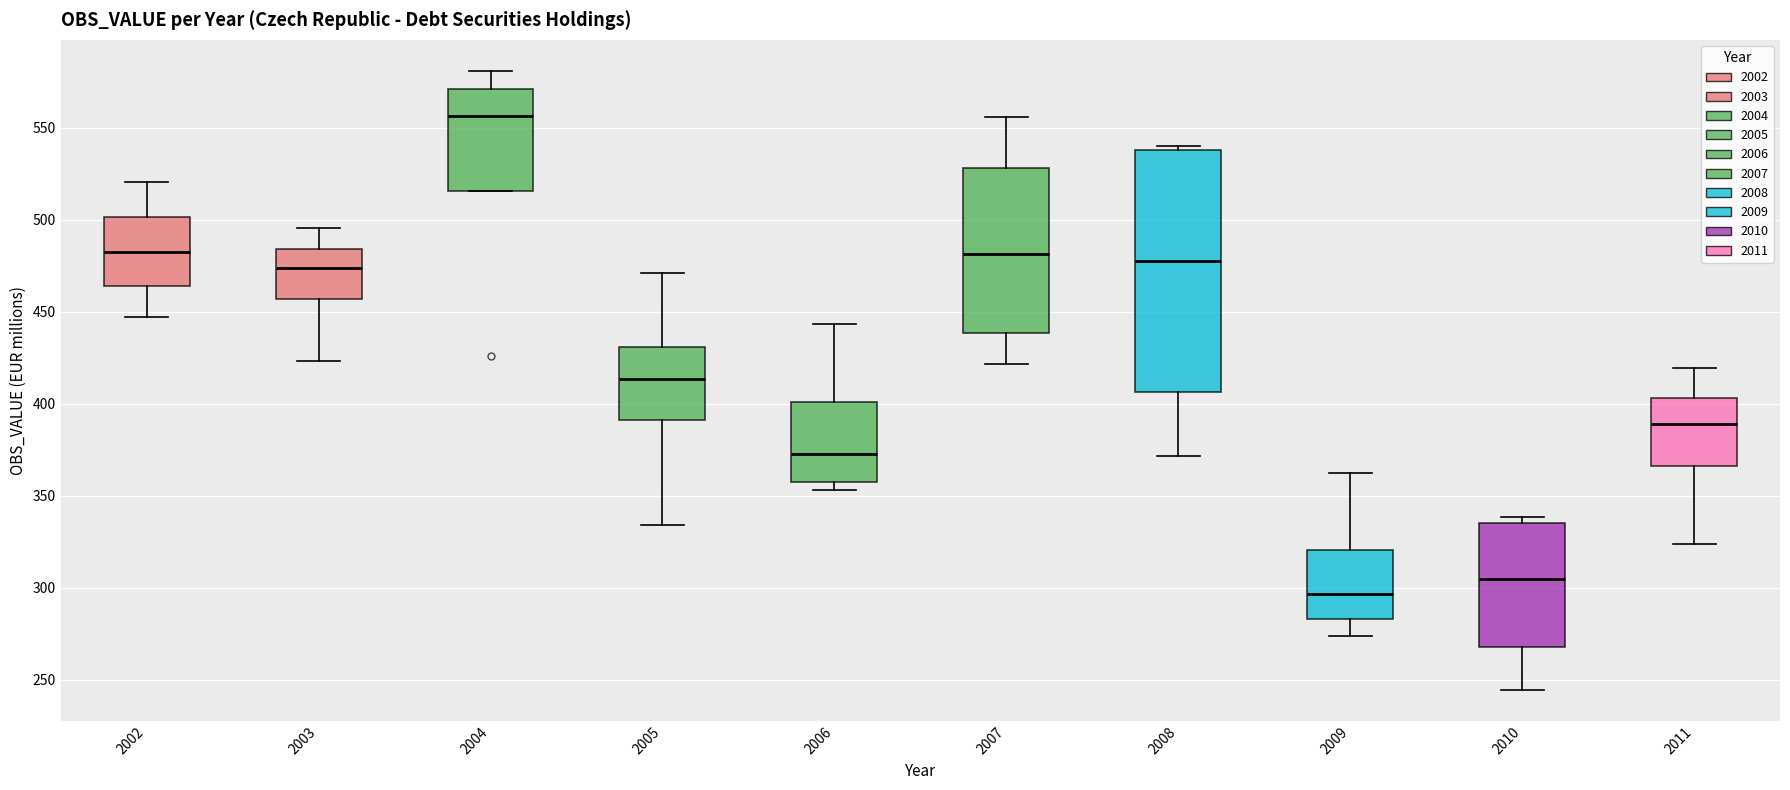

Which box has the highest median line?

2004